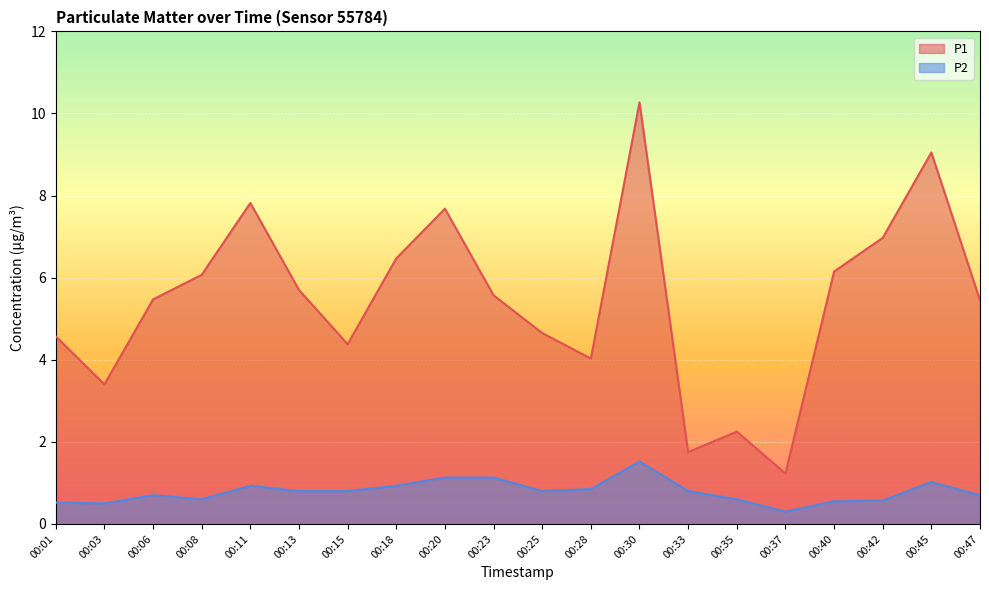

How many interior local valleys does the P2 series have?

4